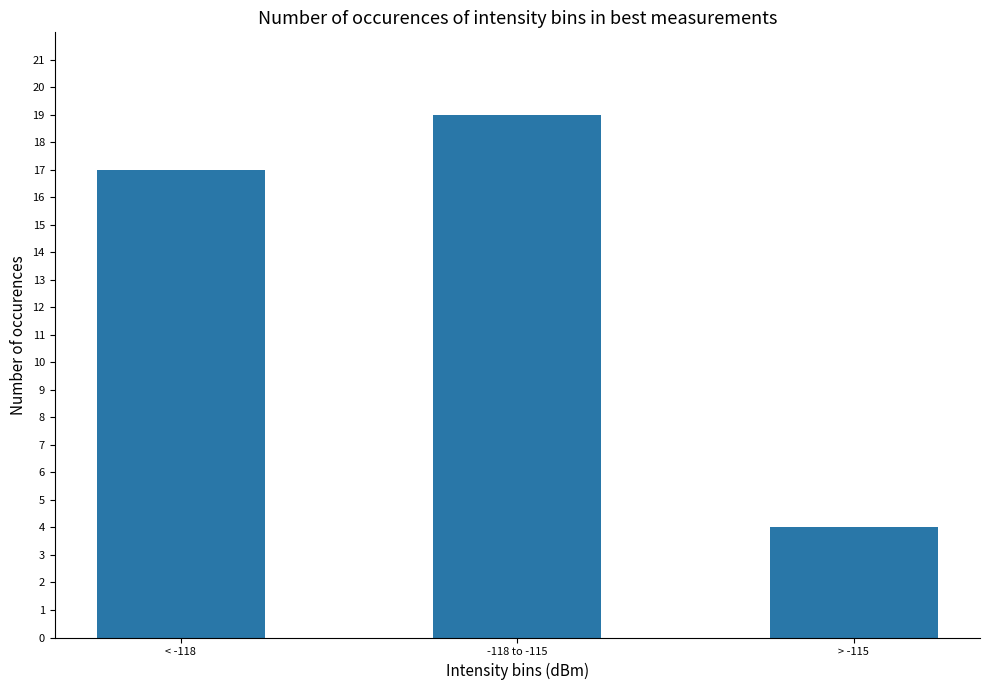

What is the average value?

13